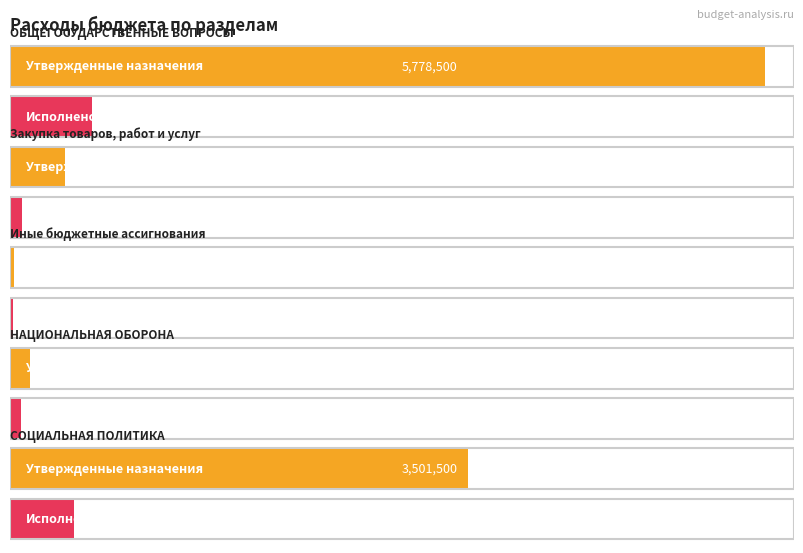

List the series in order of their overall mean, lowest first.

Исполнено, Утвержденные бюджетные назначения